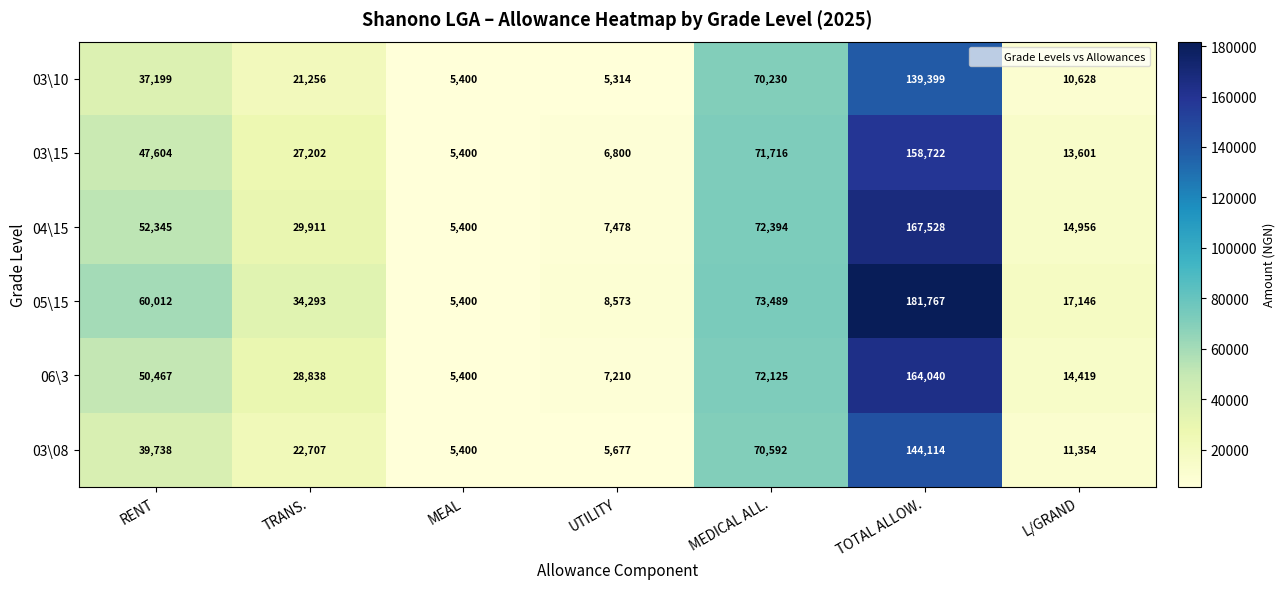

Which category has the lowest value across all series?

UTILITY